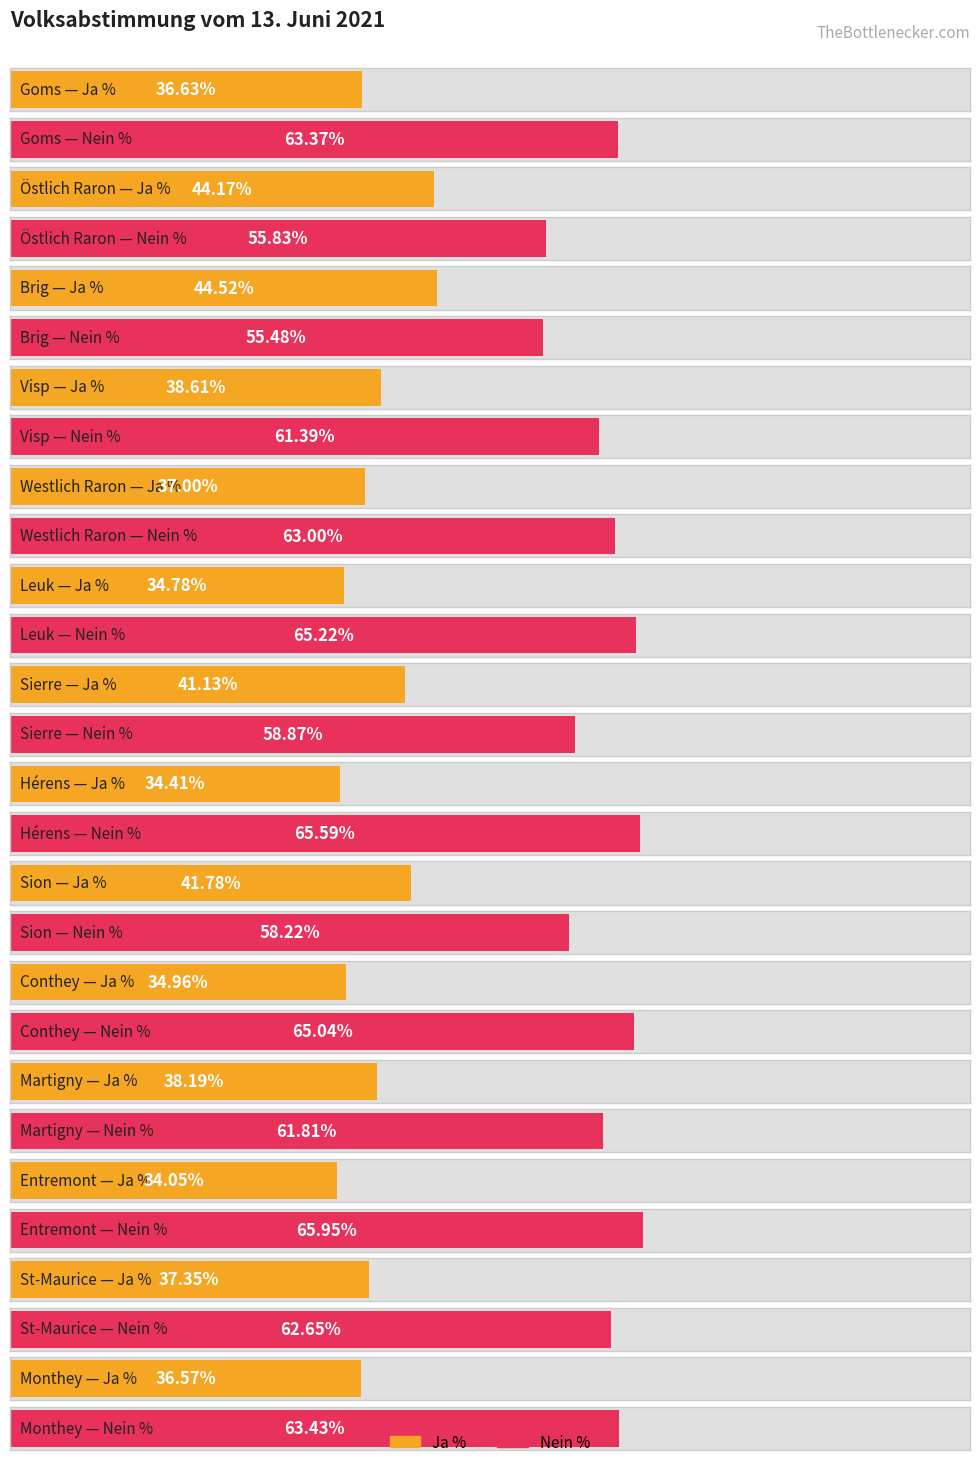

How many categories are shown in the chart?

14